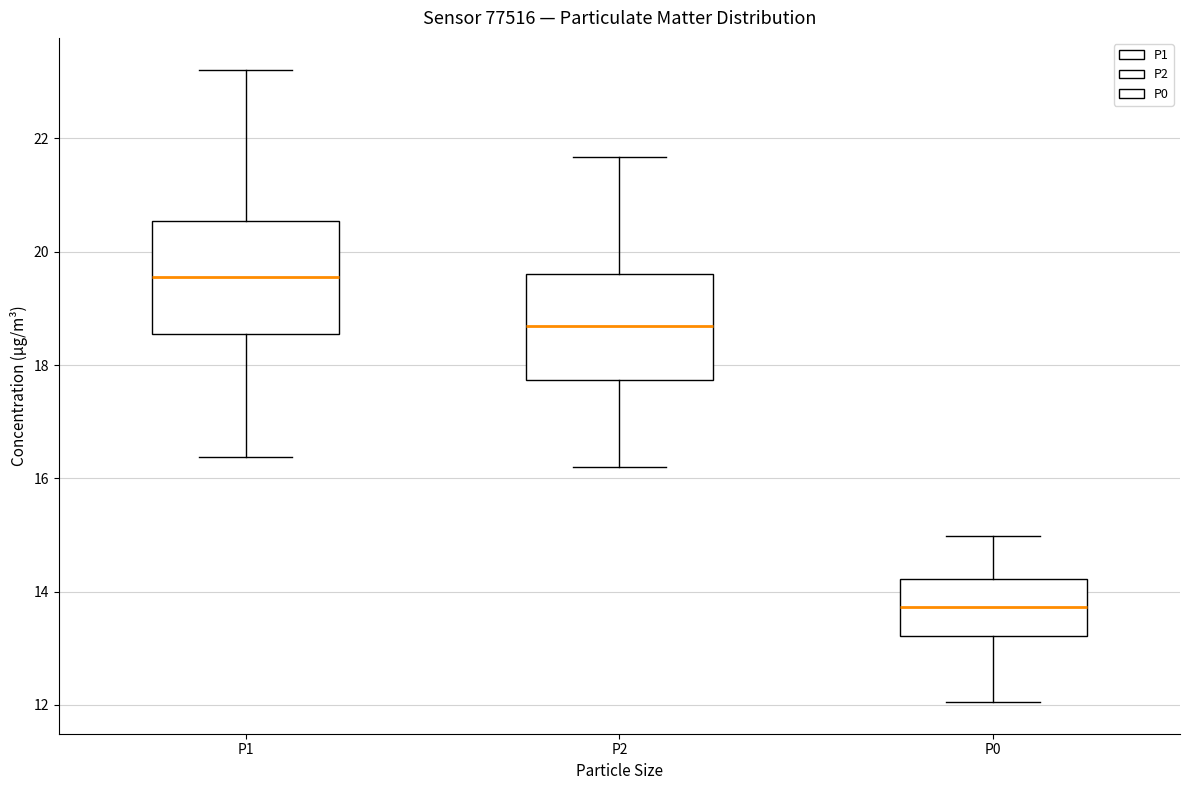

Reading left to right, transcribe this box plot: for each box, give where its median line is, the range the box spans, and where its two whiskers end, as read against the y-axis. The values are not printed on the chart, so give them approximately, as read against the axis.

P1: median 19.6, box 18.6 to 20.6, whiskers 16.4 to 23.2
P2: median 18.6, box 17.8 to 19.6, whiskers 16.2 to 21.6
P0: median 13.8, box 13.2 to 14.2, whiskers 12.0 to 15.0